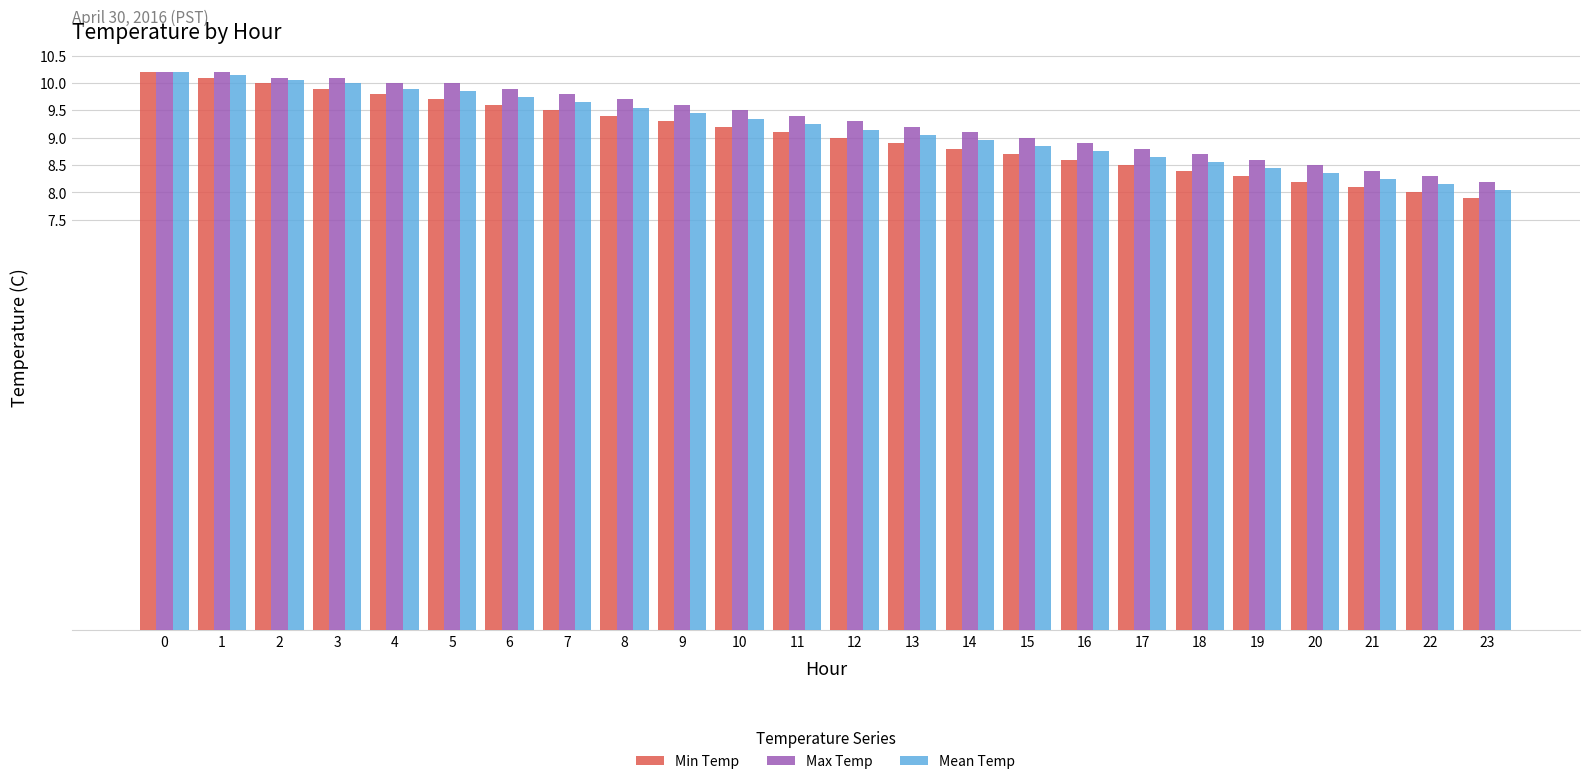

Which series has the largest range (max minus min)?

Min Temp